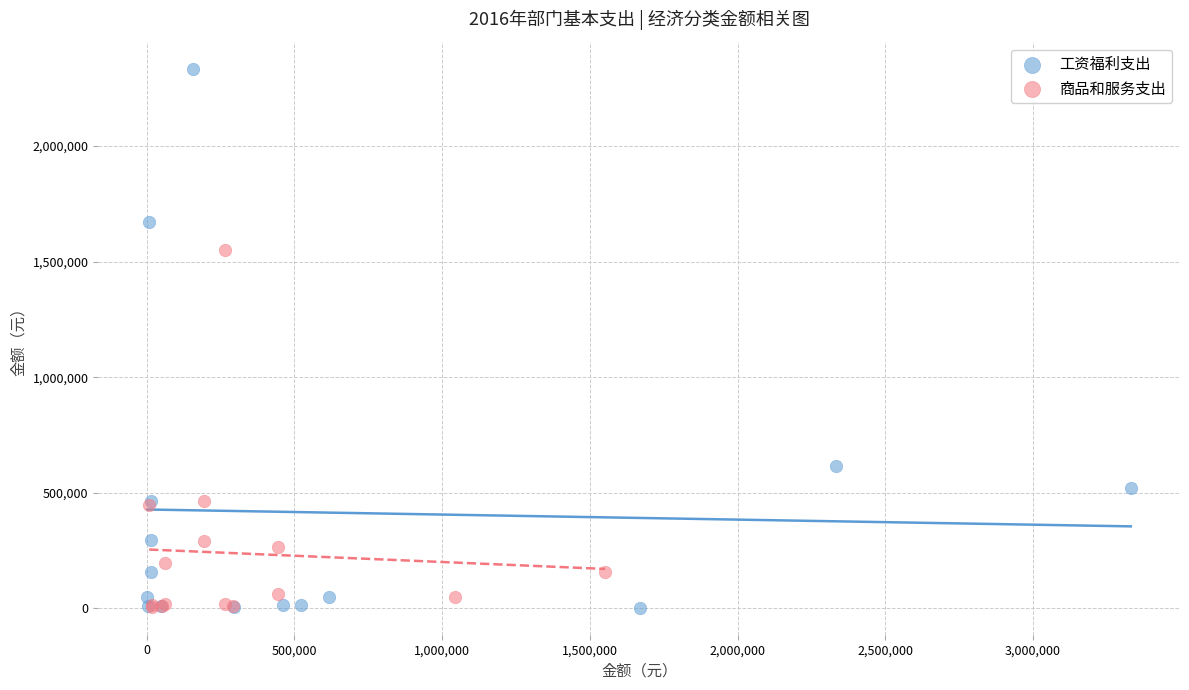

Which series reaches the maximum Y coordinate?

工资福利支出